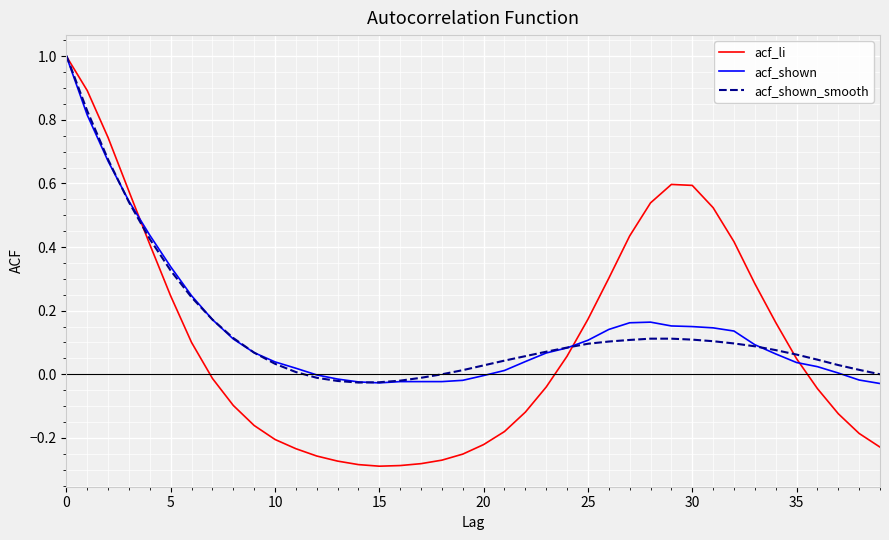

Is this an area chart (filled region under the line)?

No